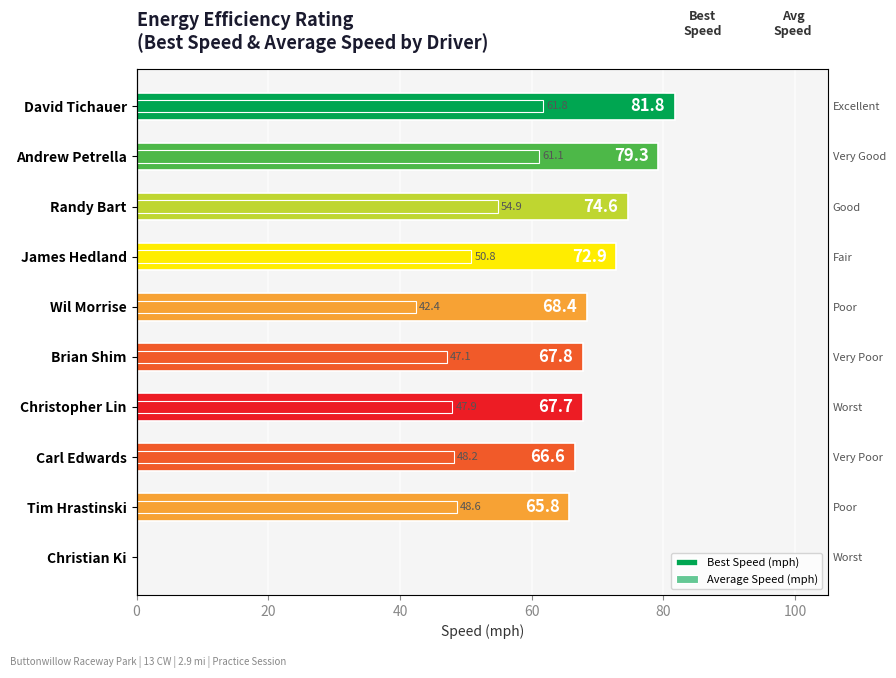

At which category does the chart reach its minimum across all series?

Christian Ki